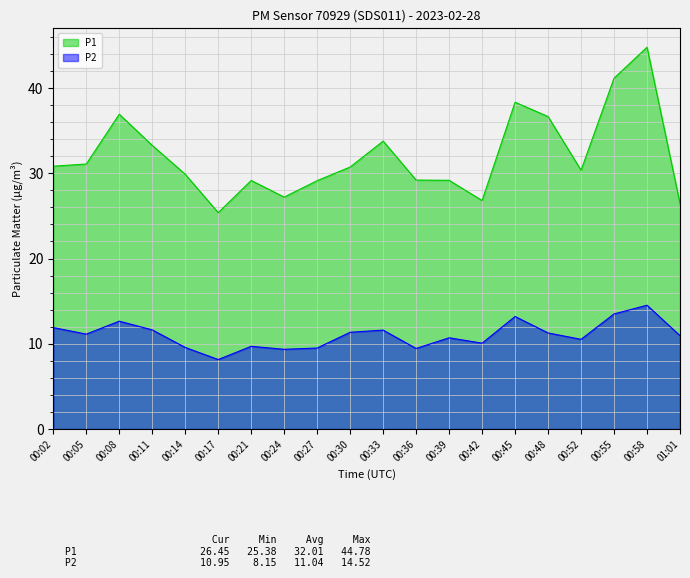

What is the difference between the highest and lowest values at 00:48?

25.4